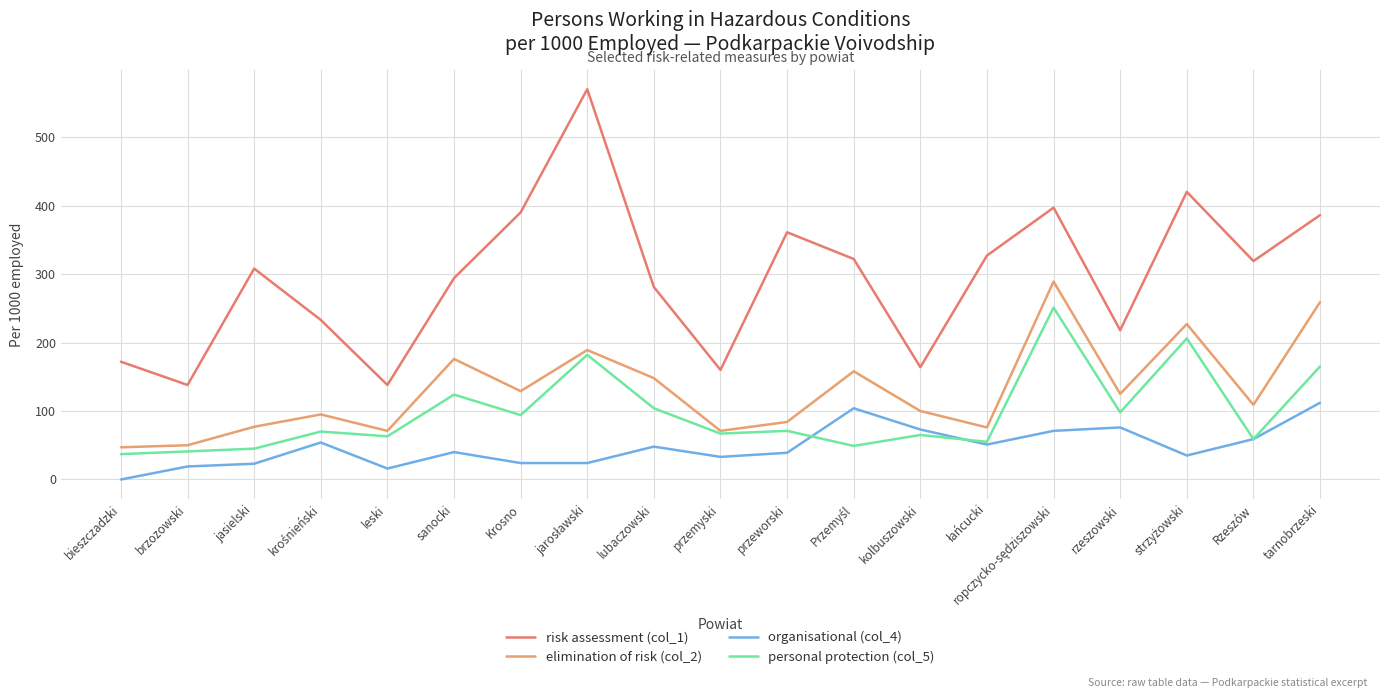

True or false: organisational (col_4) and elimination of risk (col_2) cross at least once.

False